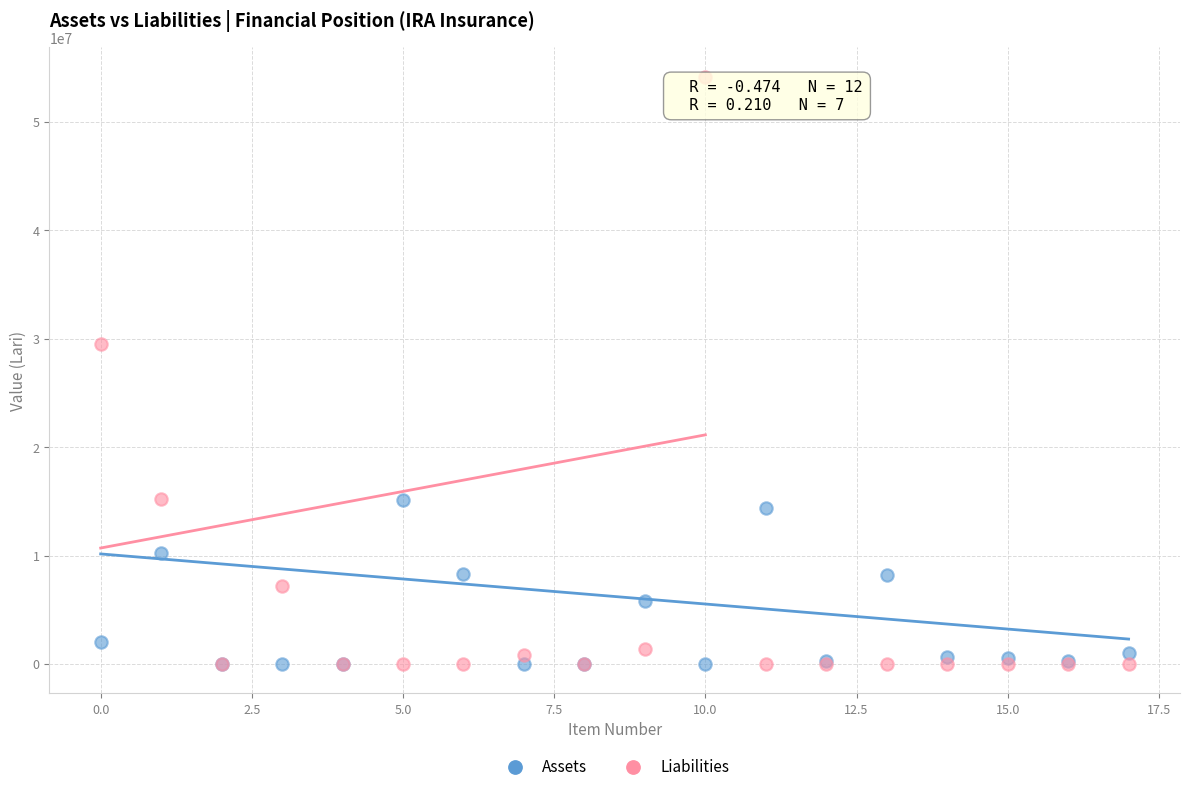

Across all series, what Y value is closest to 27071607?

29486220.5